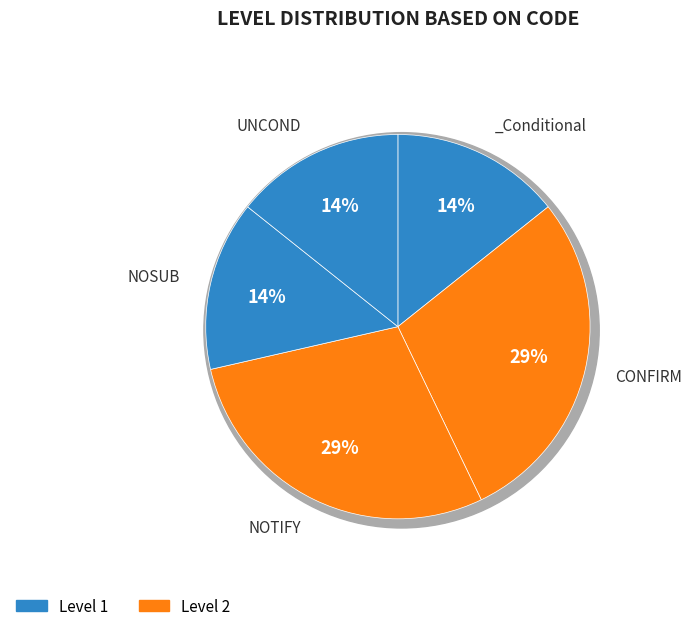

The CONFIRM slice represents 34% of the pie. True or false?

False